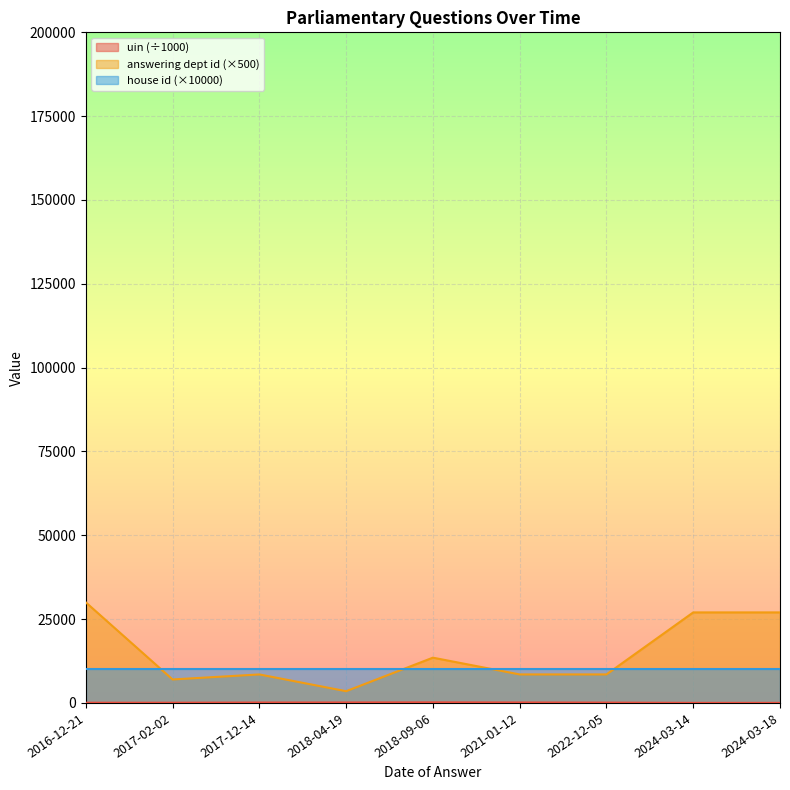

What is the value of the answering dept id point at the 9th from the left?

27000.0